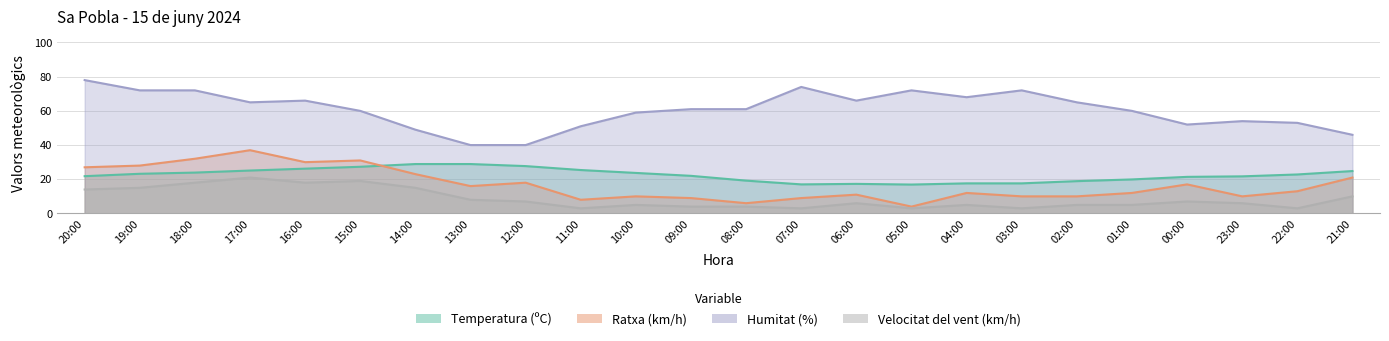

Count the number of categories in the chart.

24